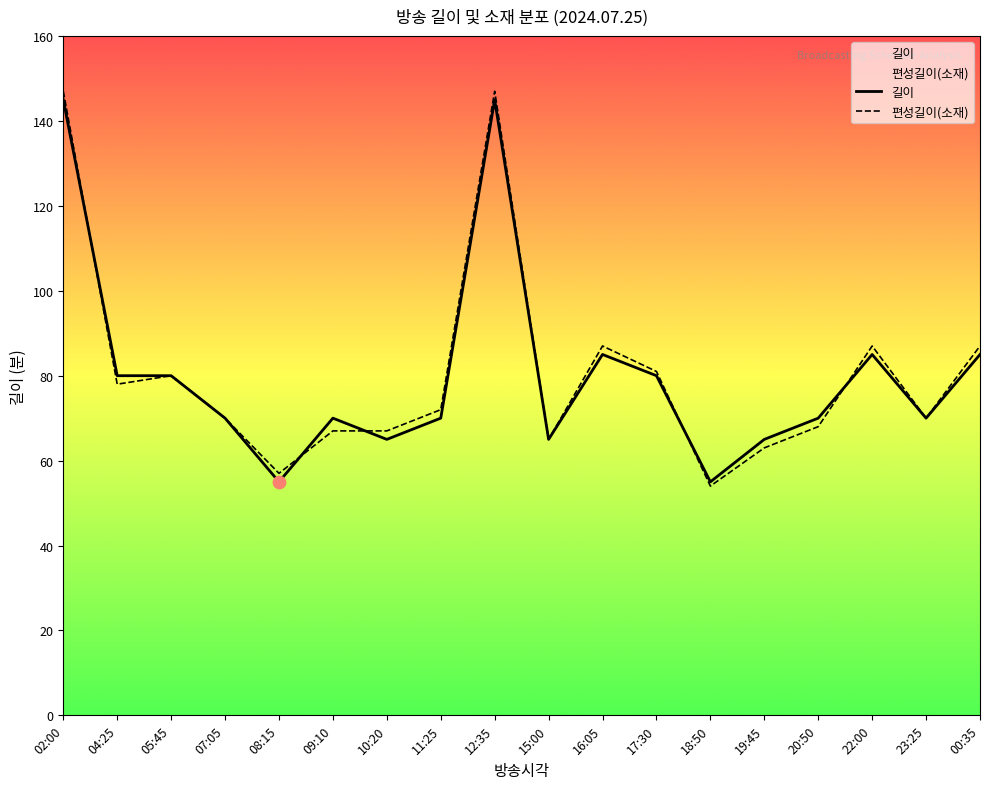

At how many categories does at least one series exceed 116?

2